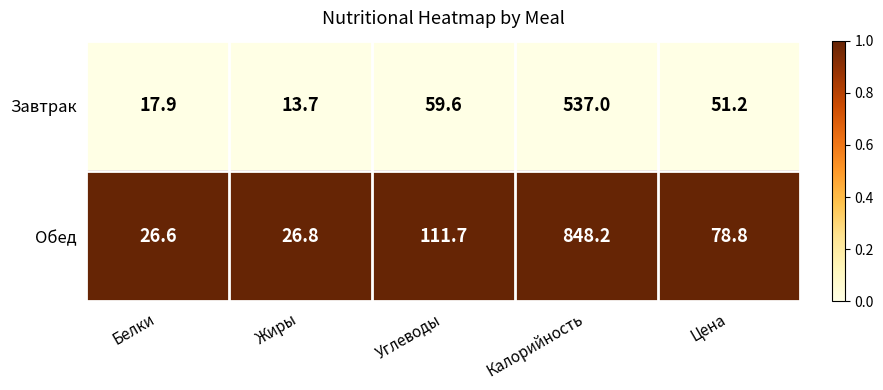

List the series in order of their peak value, highest first.

Обед, Завтрак